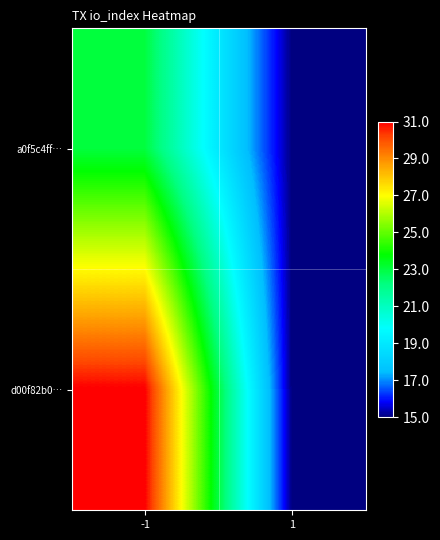

Which series has the largest range (max minus min)?

d00f82b0…